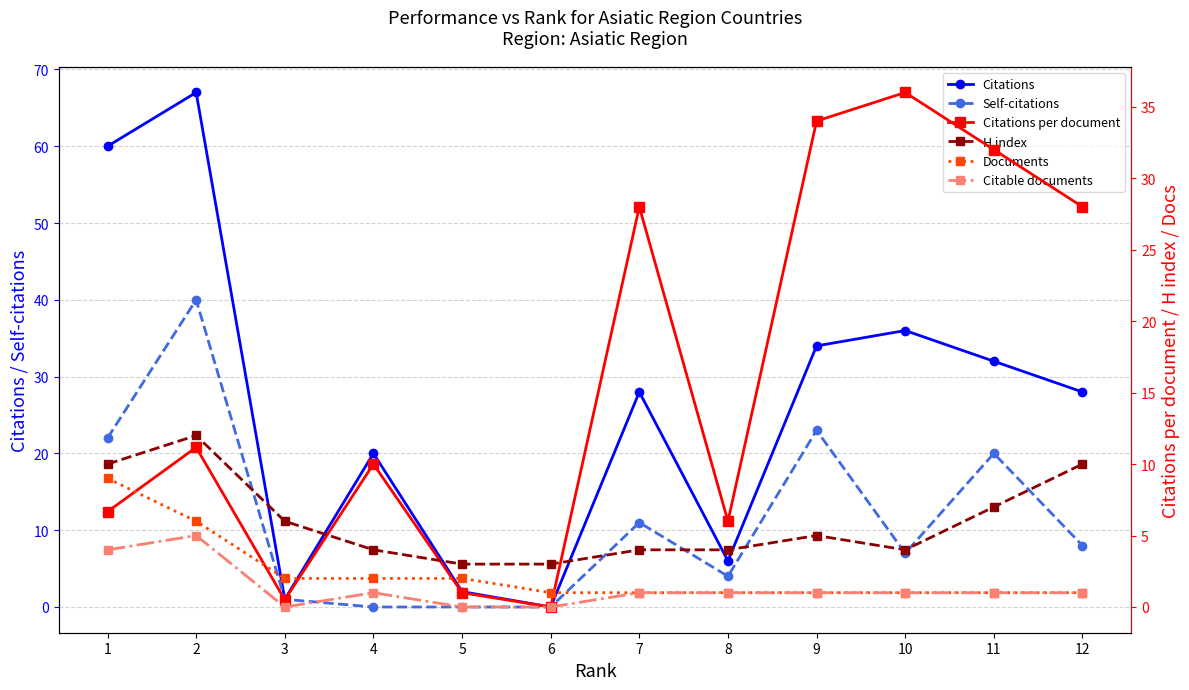

Is the value of Citations per document at 3 greater than the value of Documents at 12?

No